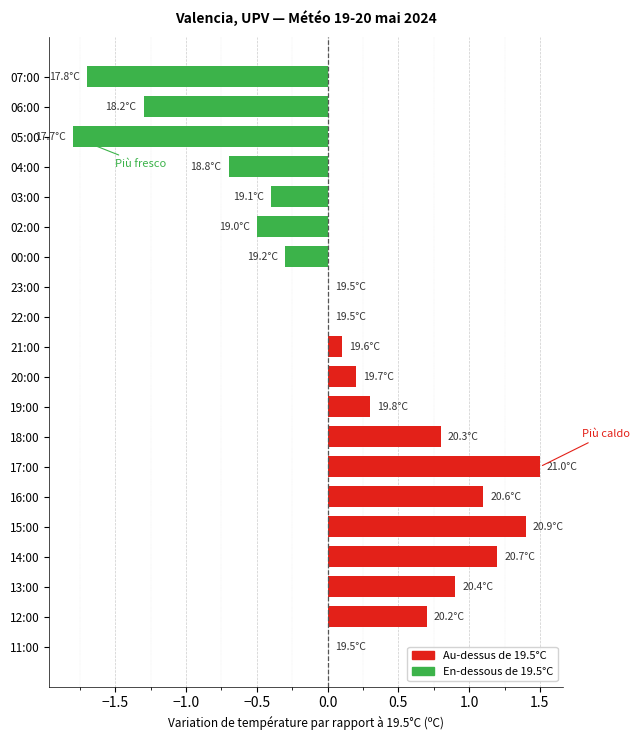

What is the greatest value displayed?

1.5